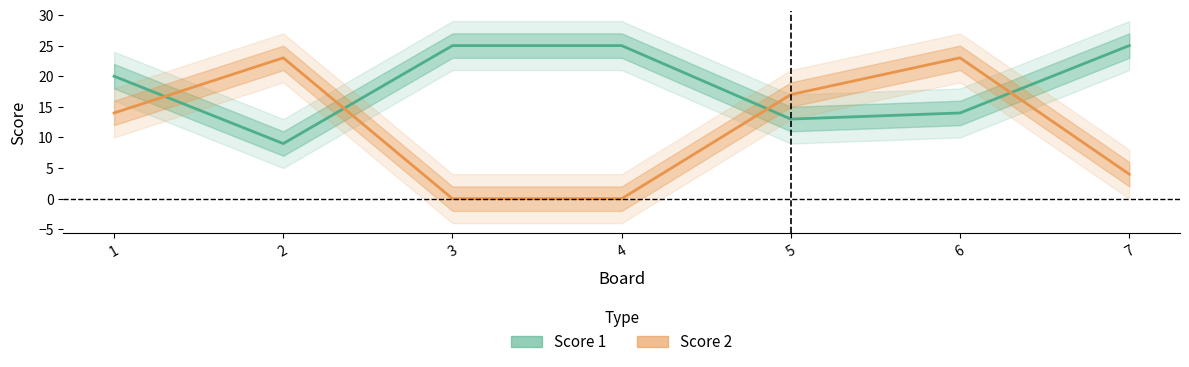

Rank the categories by Score 2 value from lowest to highest.

3, 4, 7, 1, 5, 2, 6